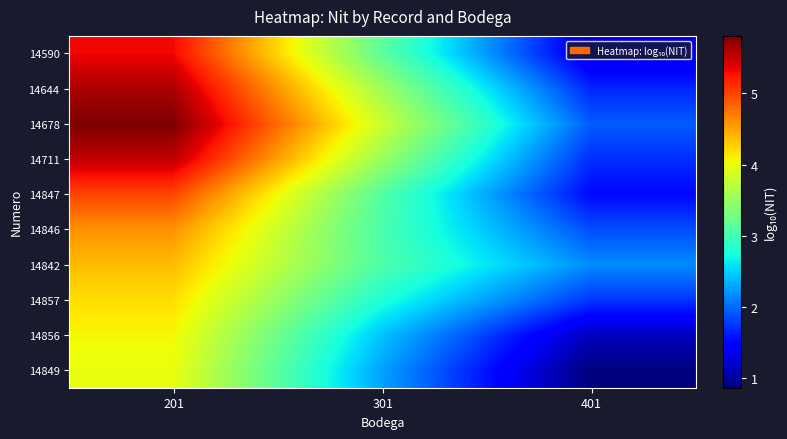

Rank the series by their maximum value, from lowest to highest.

14849, 14856, 14857, 14842, 14846, 14847, 14590, 14711, 14644, 14678